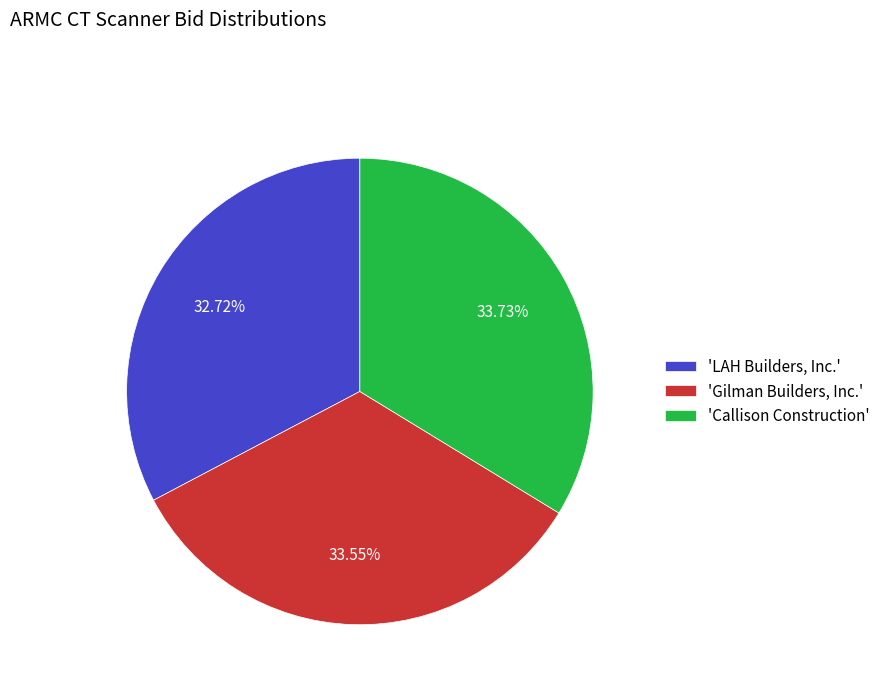

To the nearest percent, what is the average slice percentage?

33%